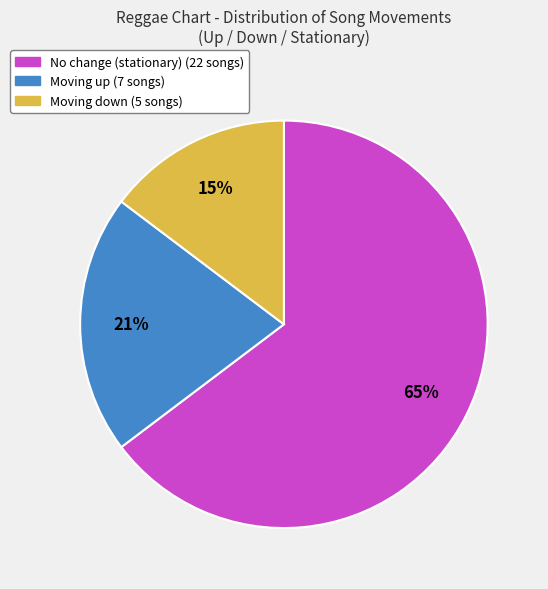

To the nearest percent, what is the difference between the largest and smallest slice percentages?

50%